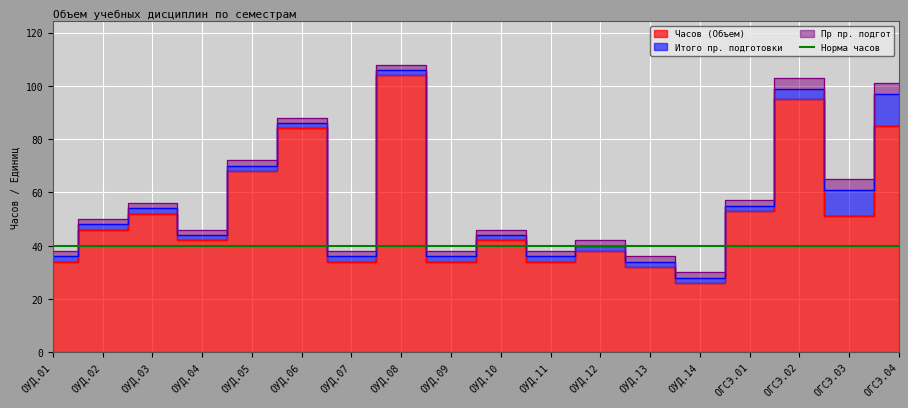

Reading right to left, extract all data points from this chart.

Часов (Объем): 85	51	95	53	26	32	38	34	42	34	104	34	84	68	42	52	46	34
Итого пр. подготовки: 12	10	4	2	2	2	2	2	2	2	2	2	2	2	2	2	2	2
Пр пр. подгот: 4	4	4	2	2	2	2	2	2	2	2	2	2	2	2	2	2	2